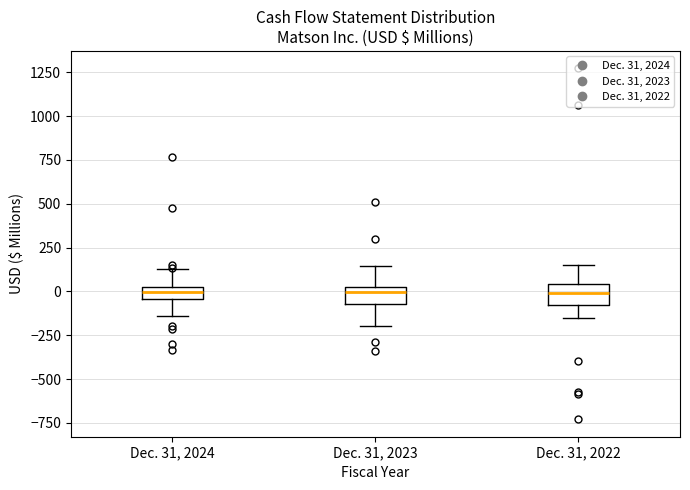

Where does the median line of the box for Dec. 31, 2022 sit on the y-axis? The values are not printed on the chart, so give them approximately, as read against the axis.

0